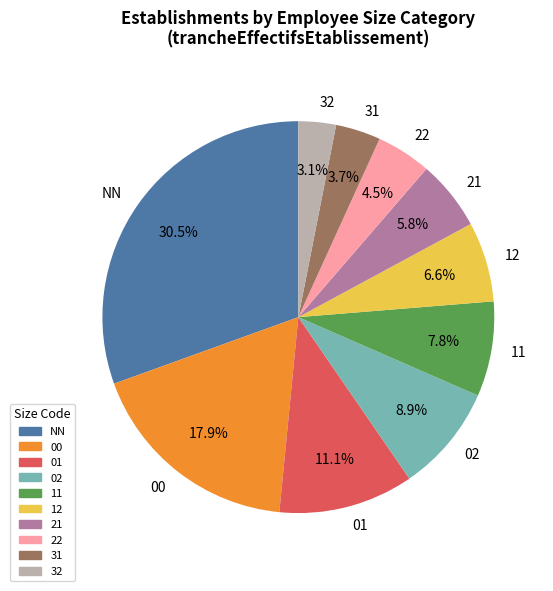

Which has a higher value, 00 or 21?

00